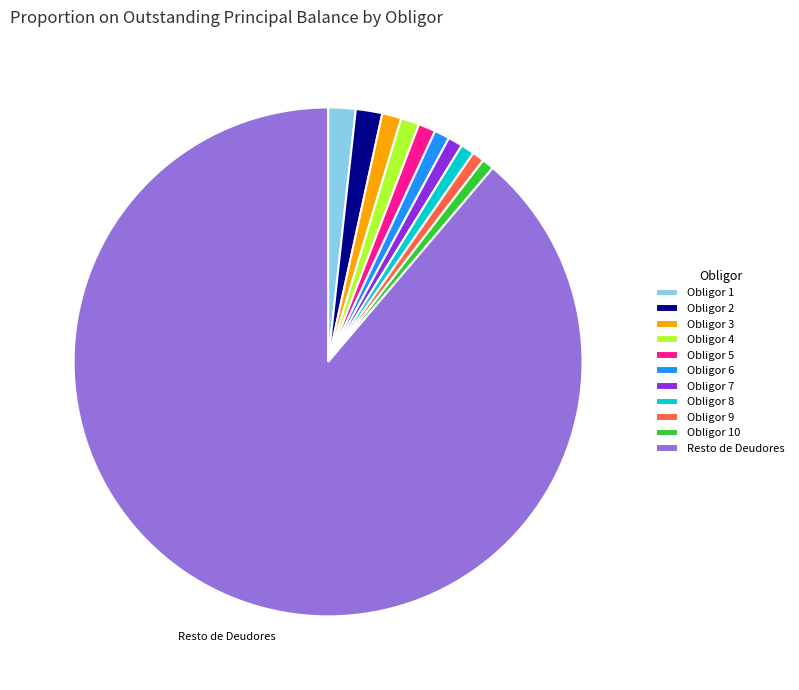

Which slice represents more than half of the pie?

Resto de Deudores